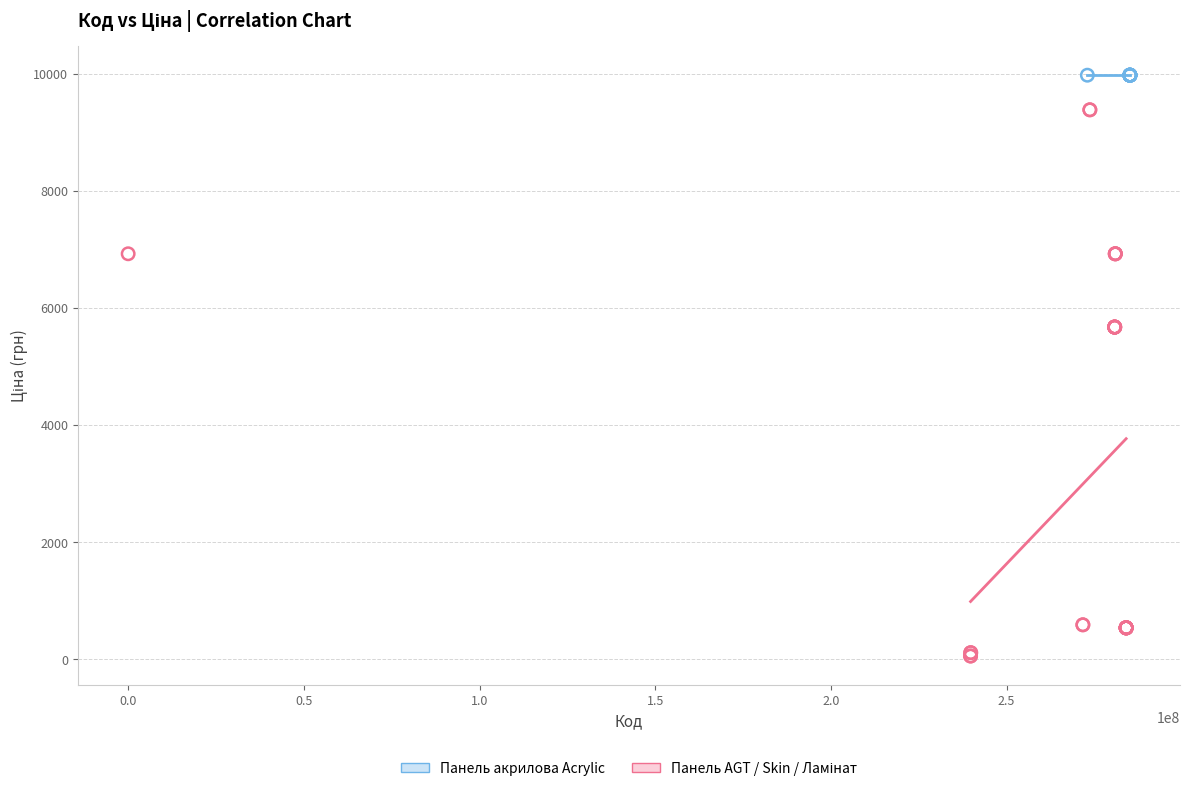

Which series reaches the maximum Y coordinate?

Панель акрилова Acrylic